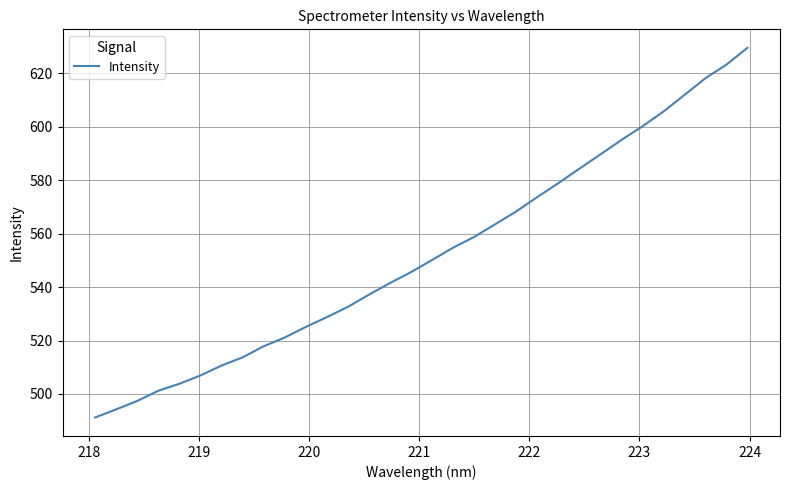

What is the minimum value shown in the chart?

491.2